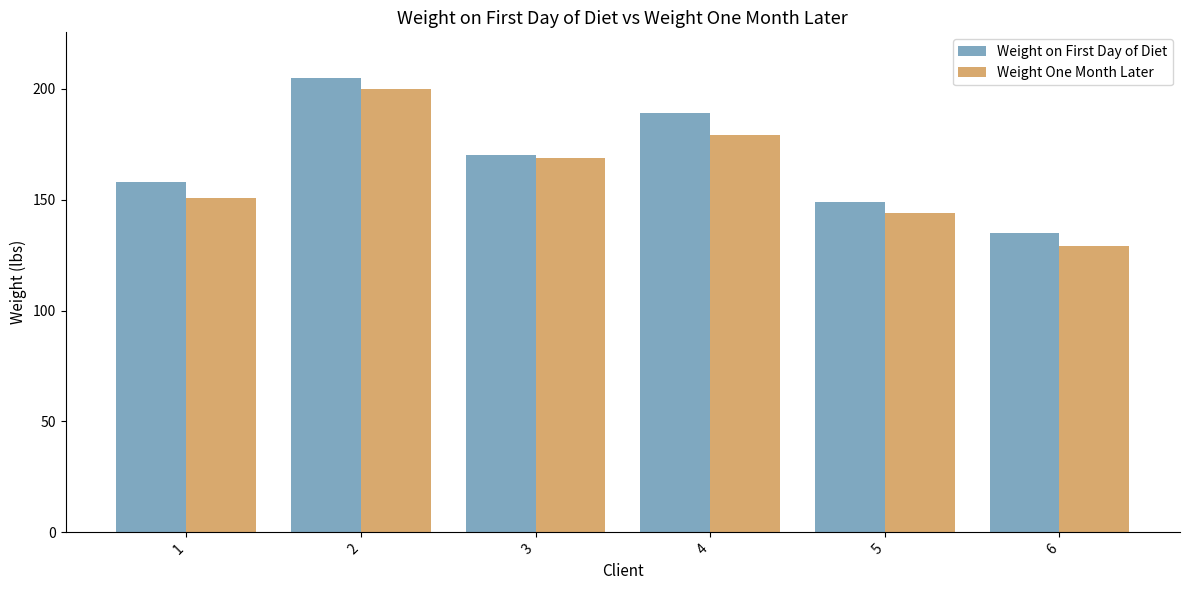

Where does the Weight One Month Later series first go above 169?

2